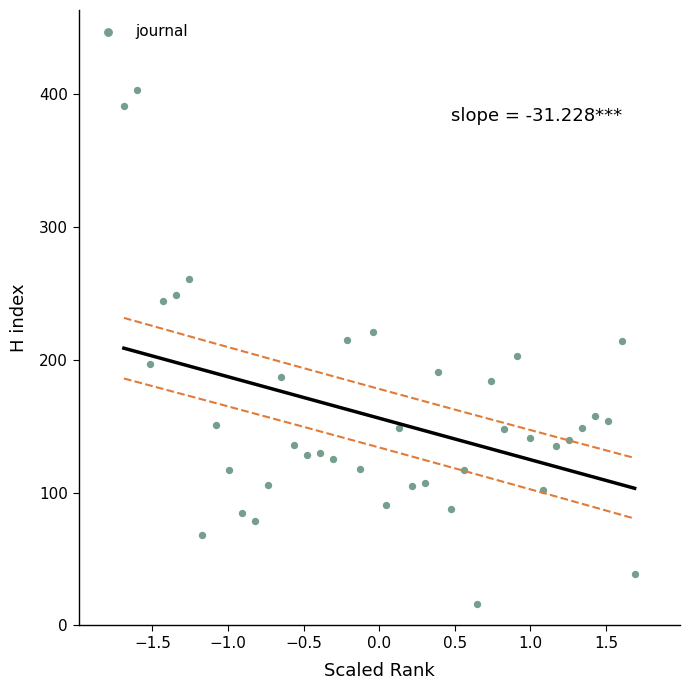

What is the range of Y values (max minus min)?

387